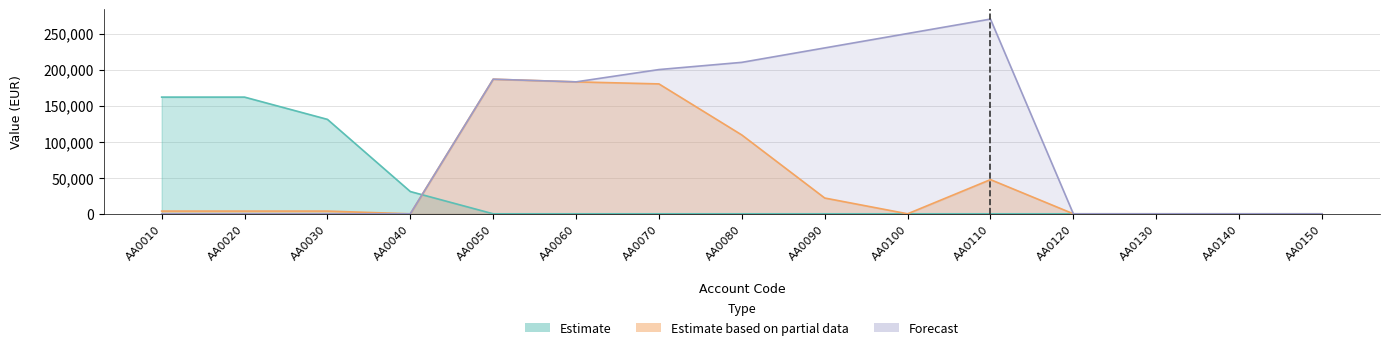

At how many categories does at least one series exceed 119149?

10